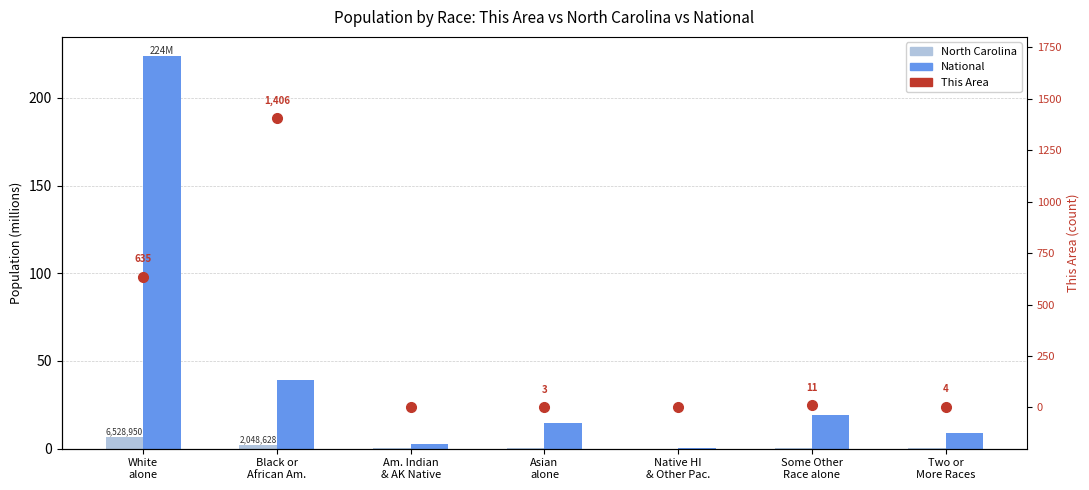

Is it true that This Area equals 3.0 at Asian
alone?

True